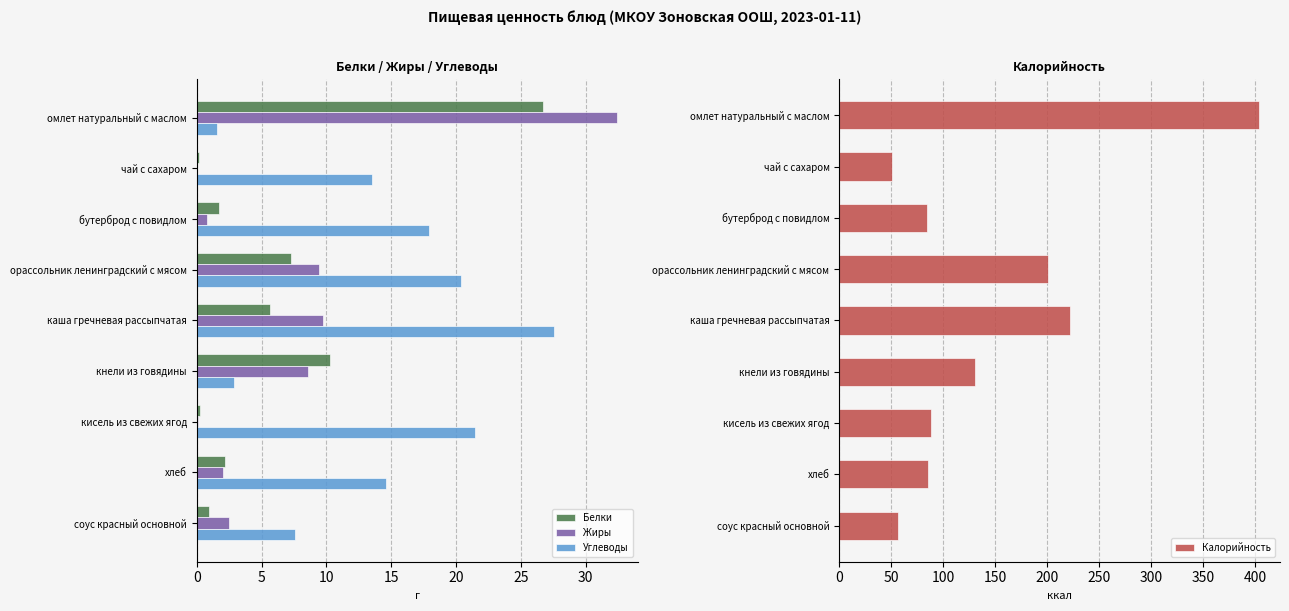

Which category has the highest value in the Углеводы series?

каша гречневая рассыпчатая